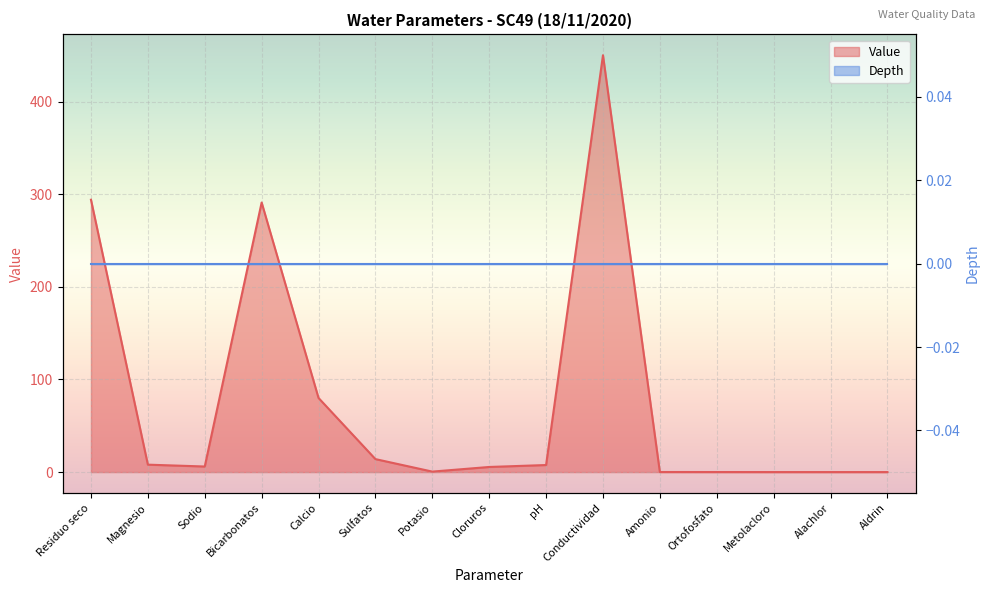

What position from the left is Calcio?

5